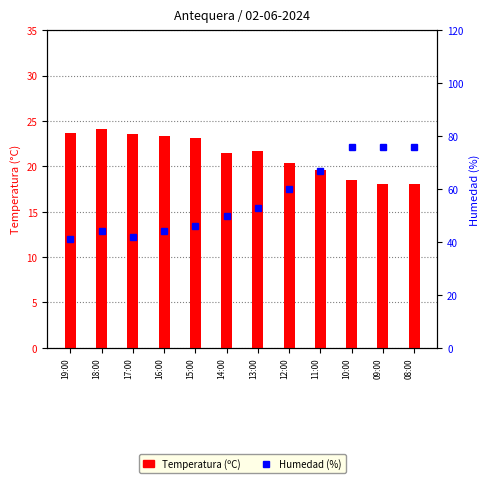

List the series in order of their overall mean, highest first.

Humedad (%), Temperatura (ºC)